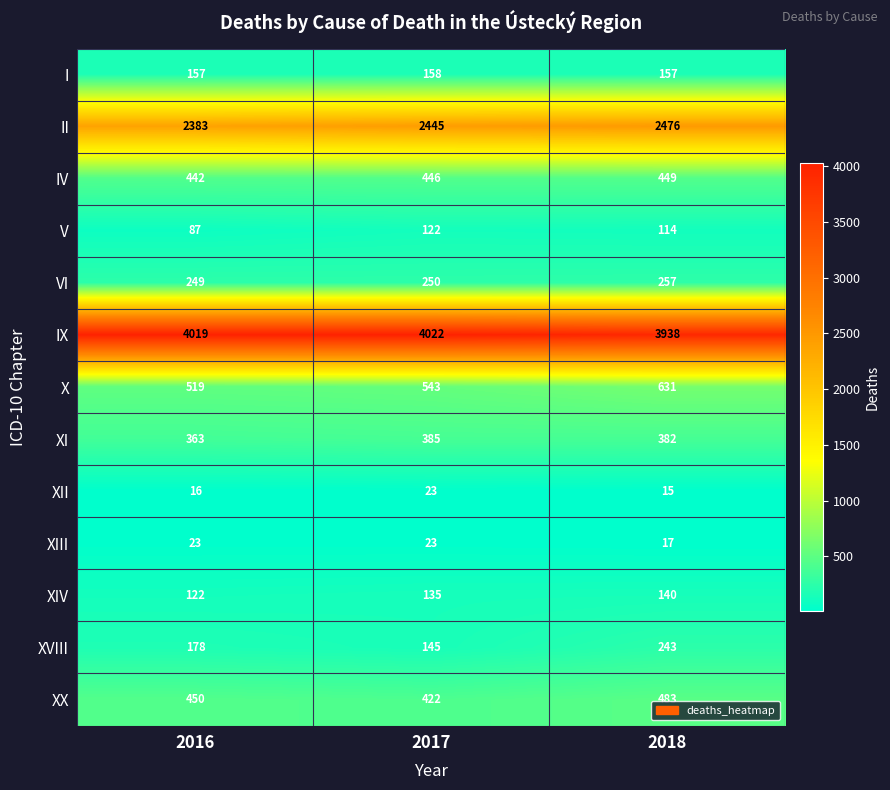

Is the value of IX at 2016 greater than the value of XVIII at 2017?

Yes